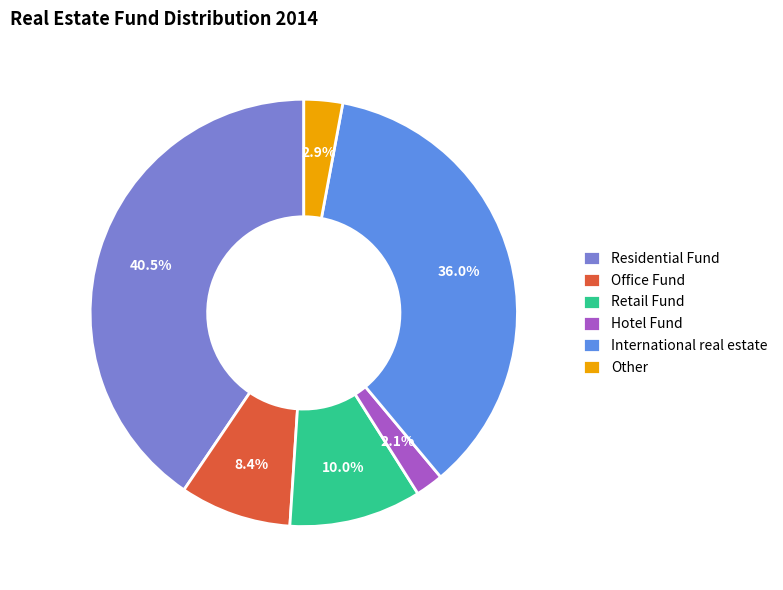

What is the largest slice in the pie chart?

Residential Fund